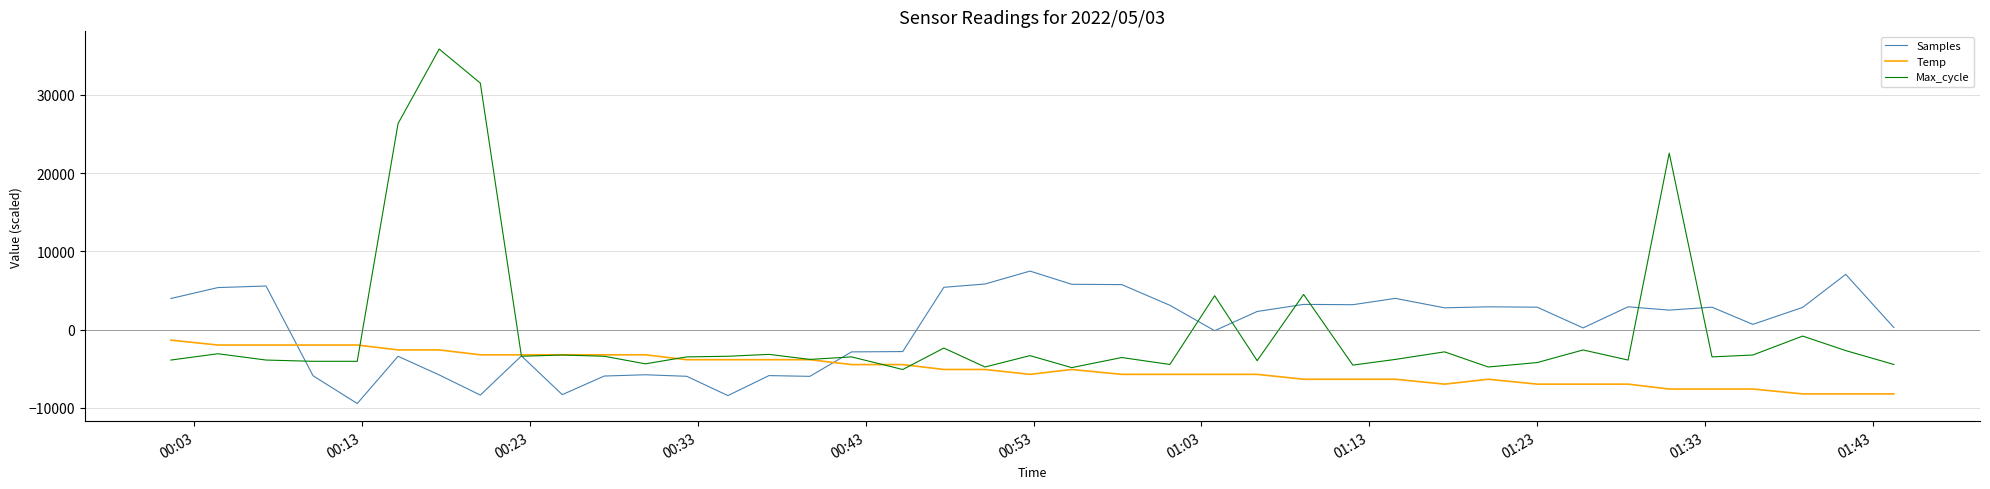

How many series are shown in this chart?

3